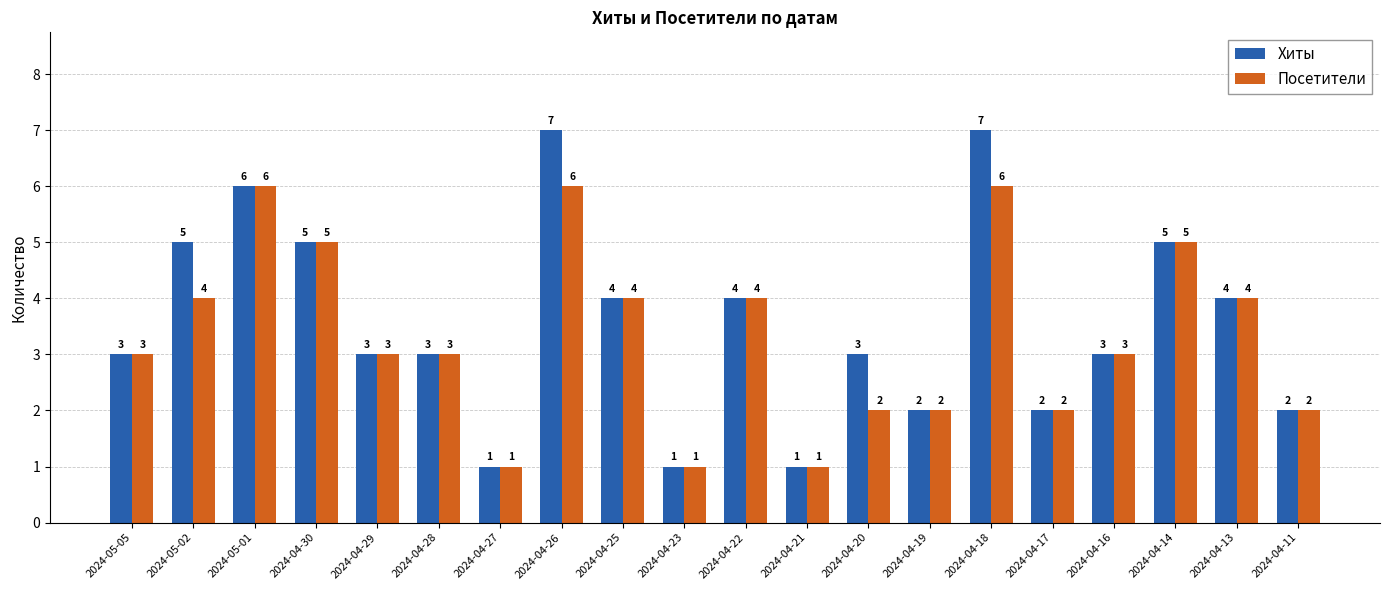

Which series has the widest spread of values?

Хиты